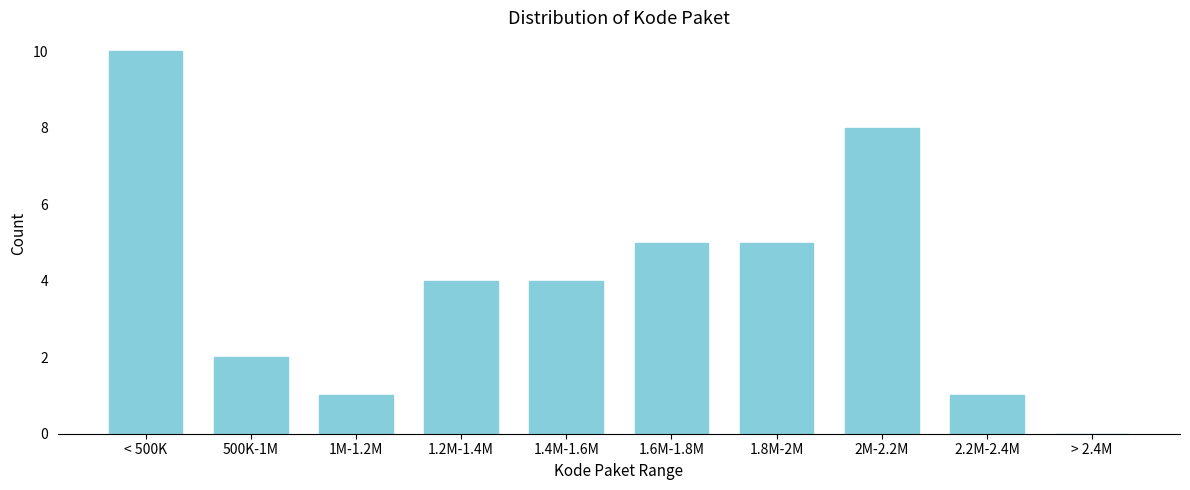

Reading left to right, list all the values displayed in this chart.

< 500K=10	500K-1M=2	1M-1.2M=1	1.2M-1.4M=4	1.4M-1.6M=4	1.6M-1.8M=5	1.8M-2M=5	2M-2.2M=8	2.2M-2.4M=1	> 2.4M=0